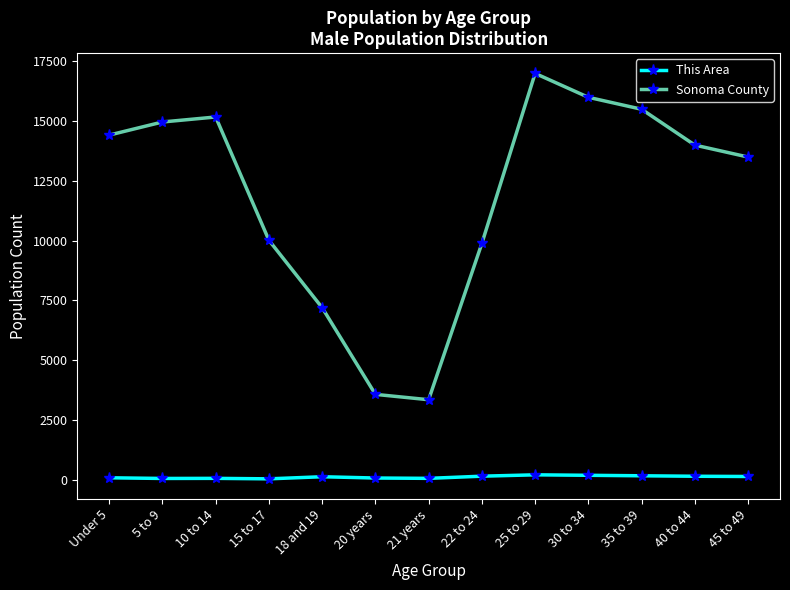

What is the sum of all This Area values?

1399